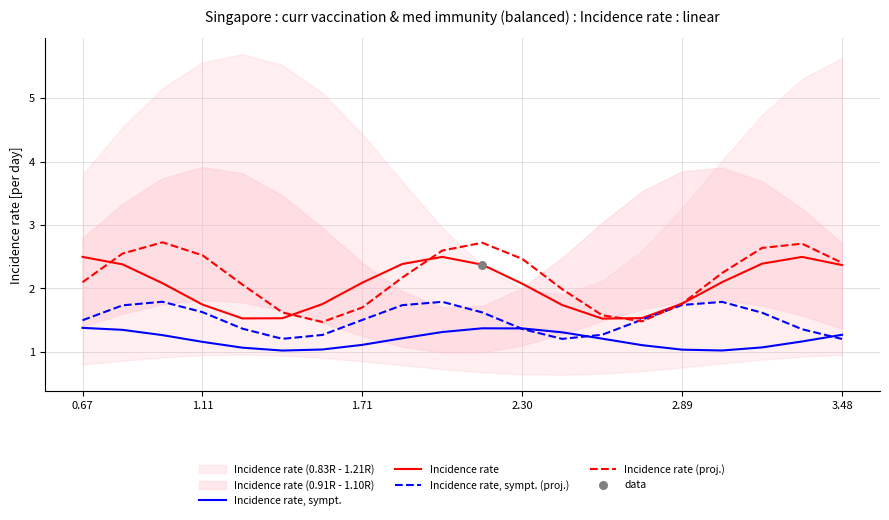

Which series has the largest total across all categories?

Incidence rate (proj.)